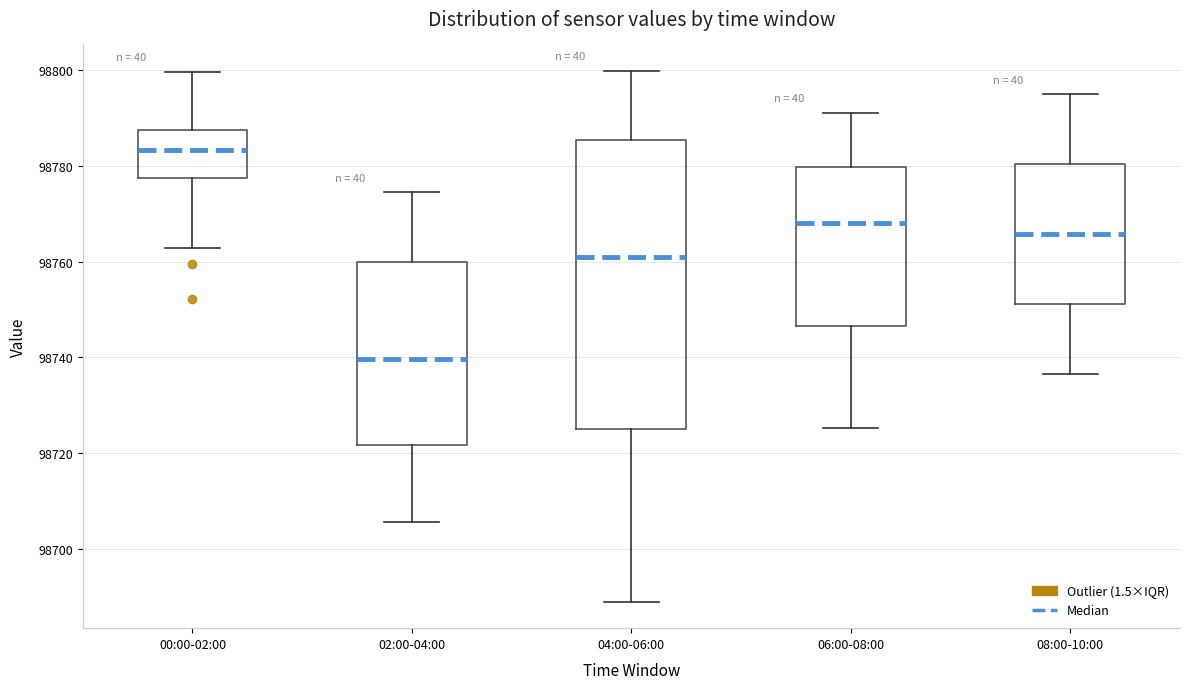

Comparing the boxes themselves (not the whiskers), which one is the tallest?

04:00-06:00